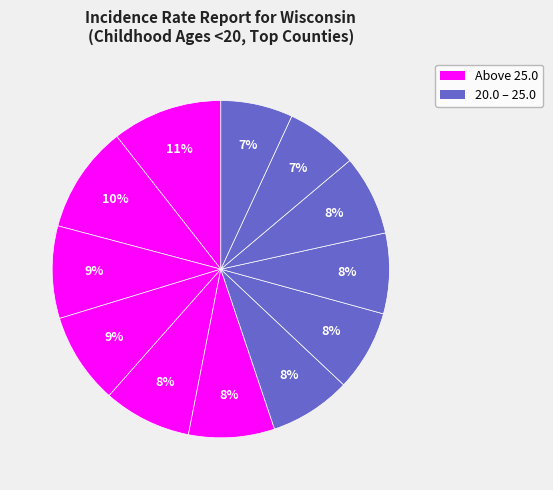

To the nearest percent, what is the average slice percentage?

8%